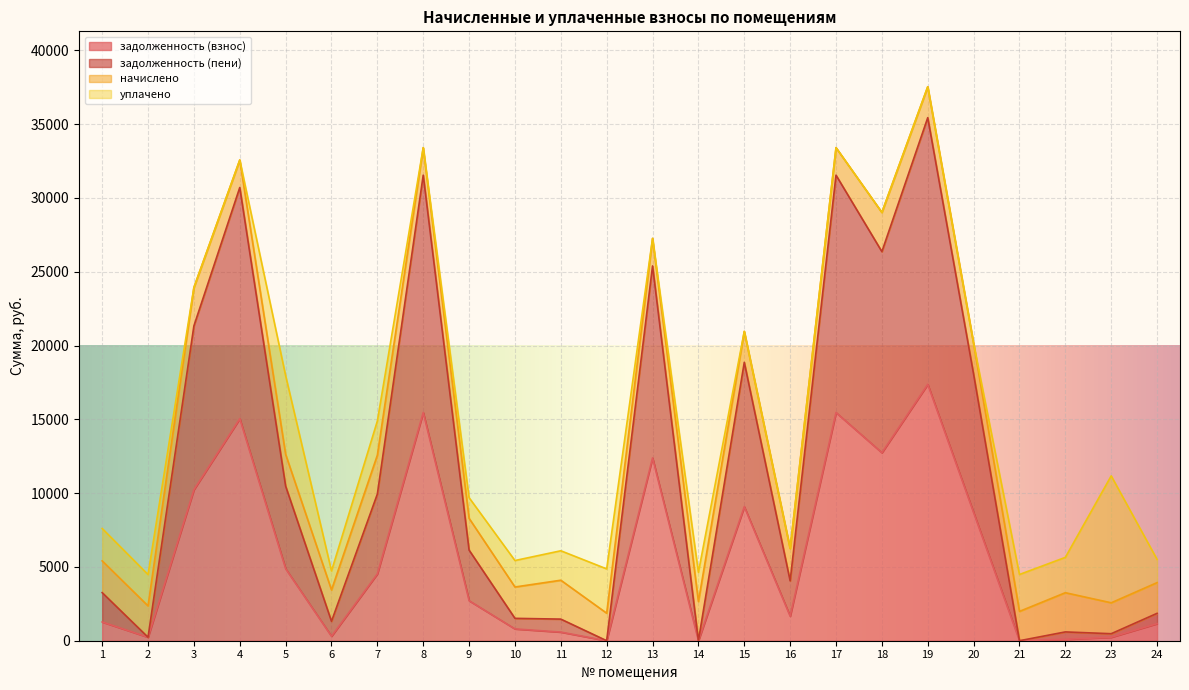

Where is the first local minimum for задолженность (взнос)?

2